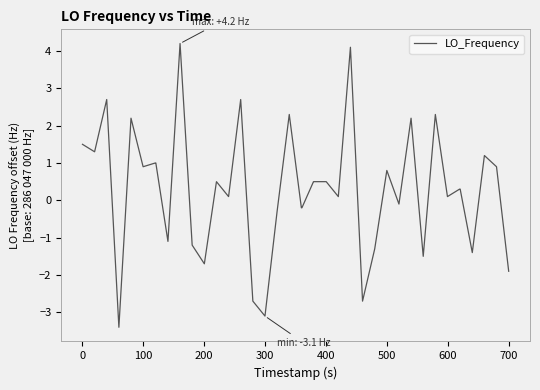

What is the greatest value displayed?

4.2